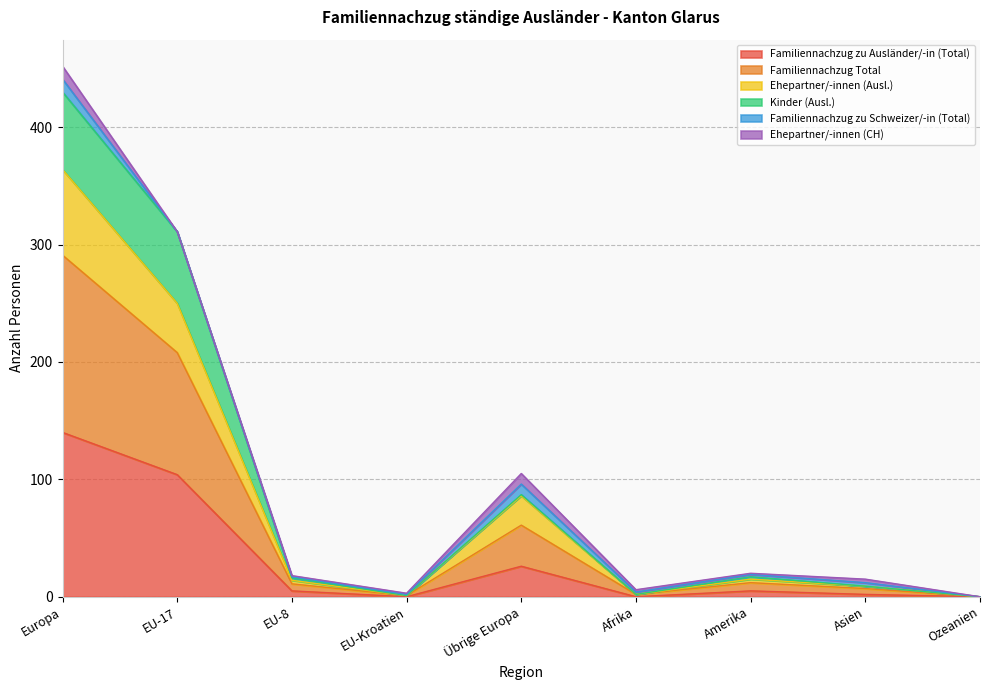

At which category does Ehepartner/-innen (Ausl.) reach its first local peak?

Übrige Europa